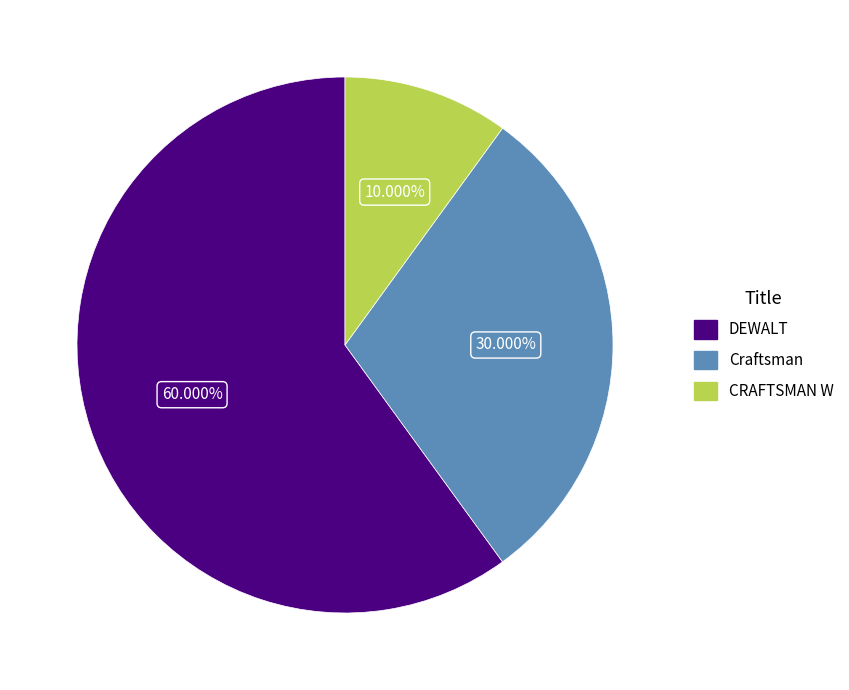

Which slice is the smallest?

CRAFTSMAN W